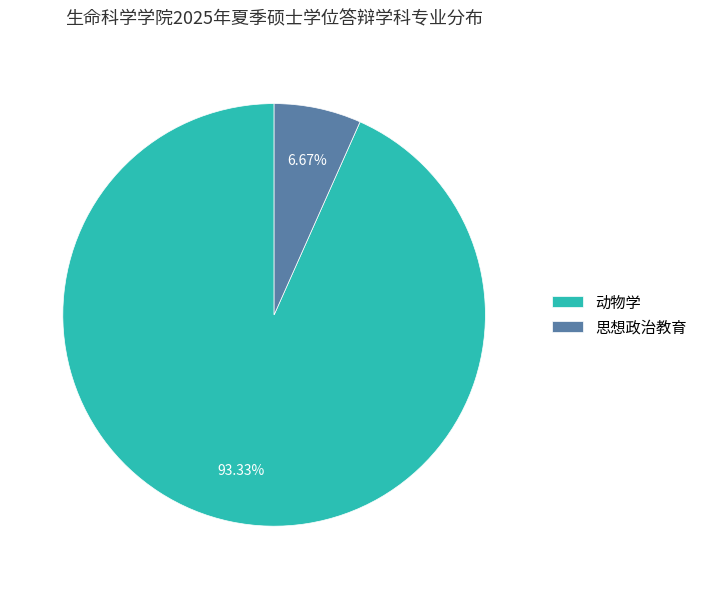

To the nearest percent, what is the difference between the 思想政治教育 and 动物学 slice percentages?

87%